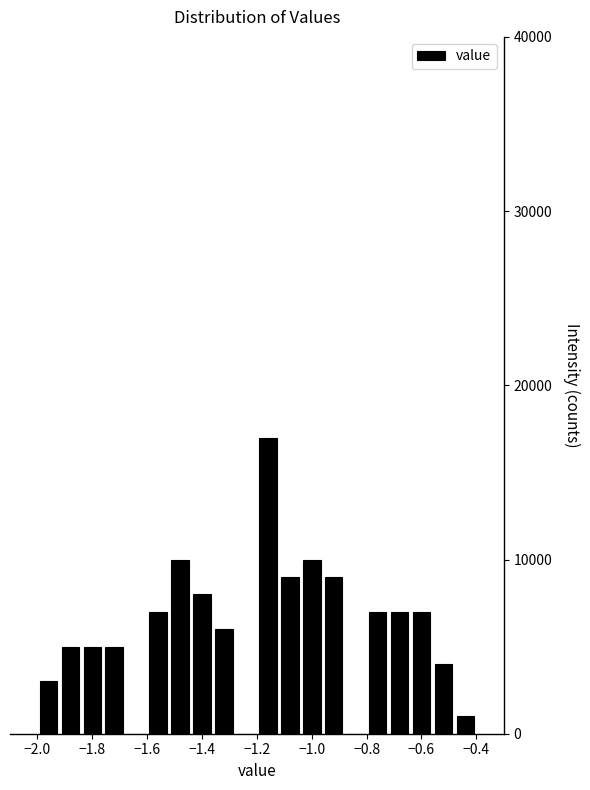

Which range on the x-axis has the tallest bar?

-1.20 to -1.12